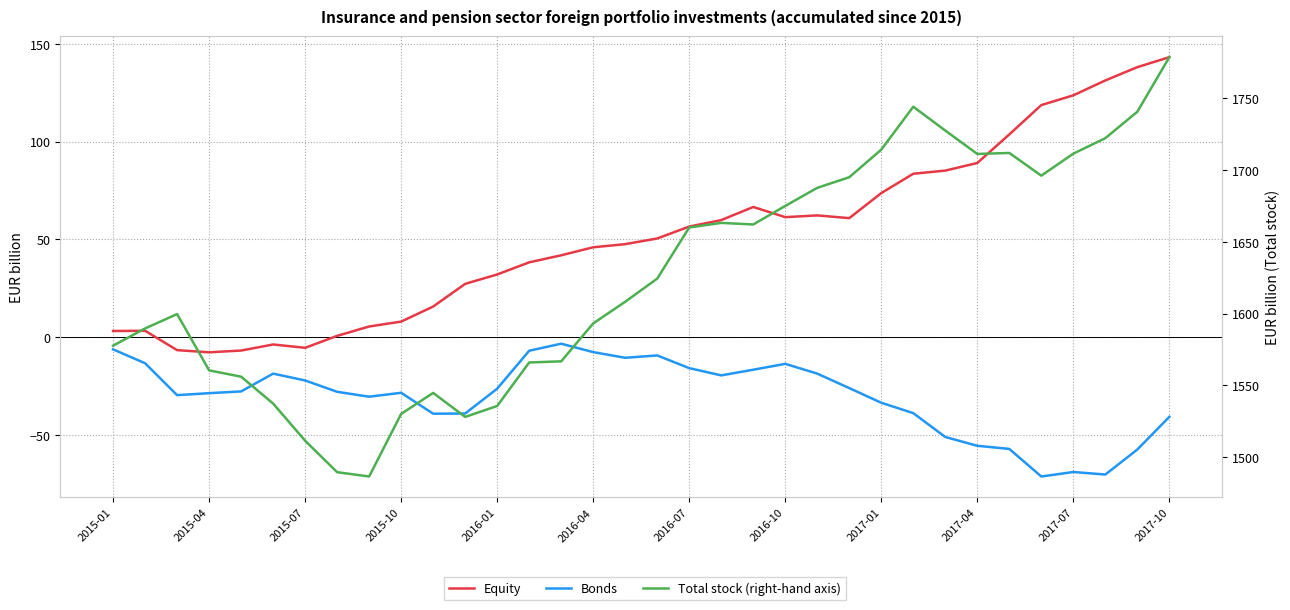

True or false: Total stock (right-hand axis) and Bonds intersect in this chart.

False